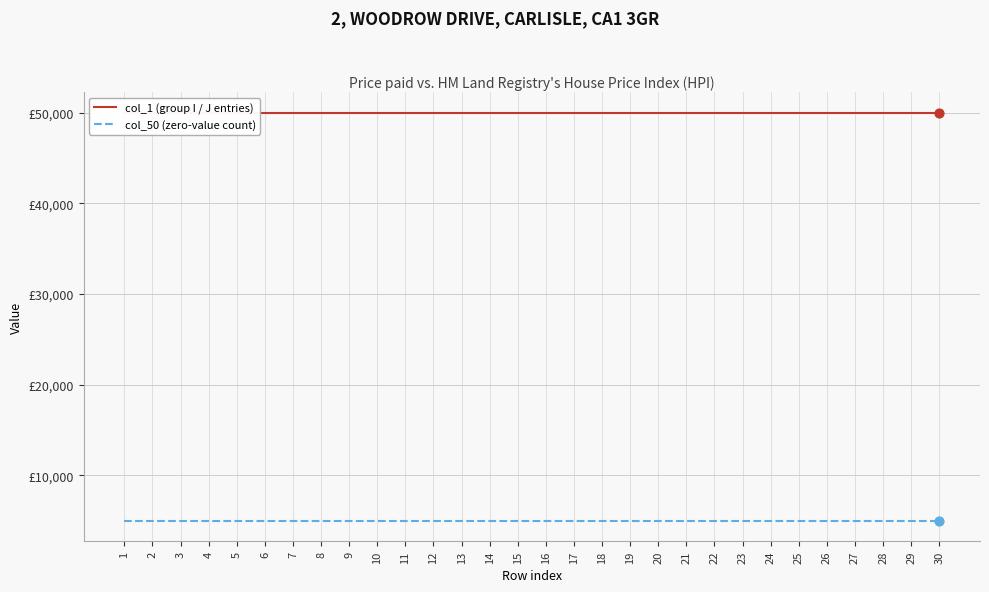

Which series reaches the minimum Y coordinate?

col_50 (zero-value count)